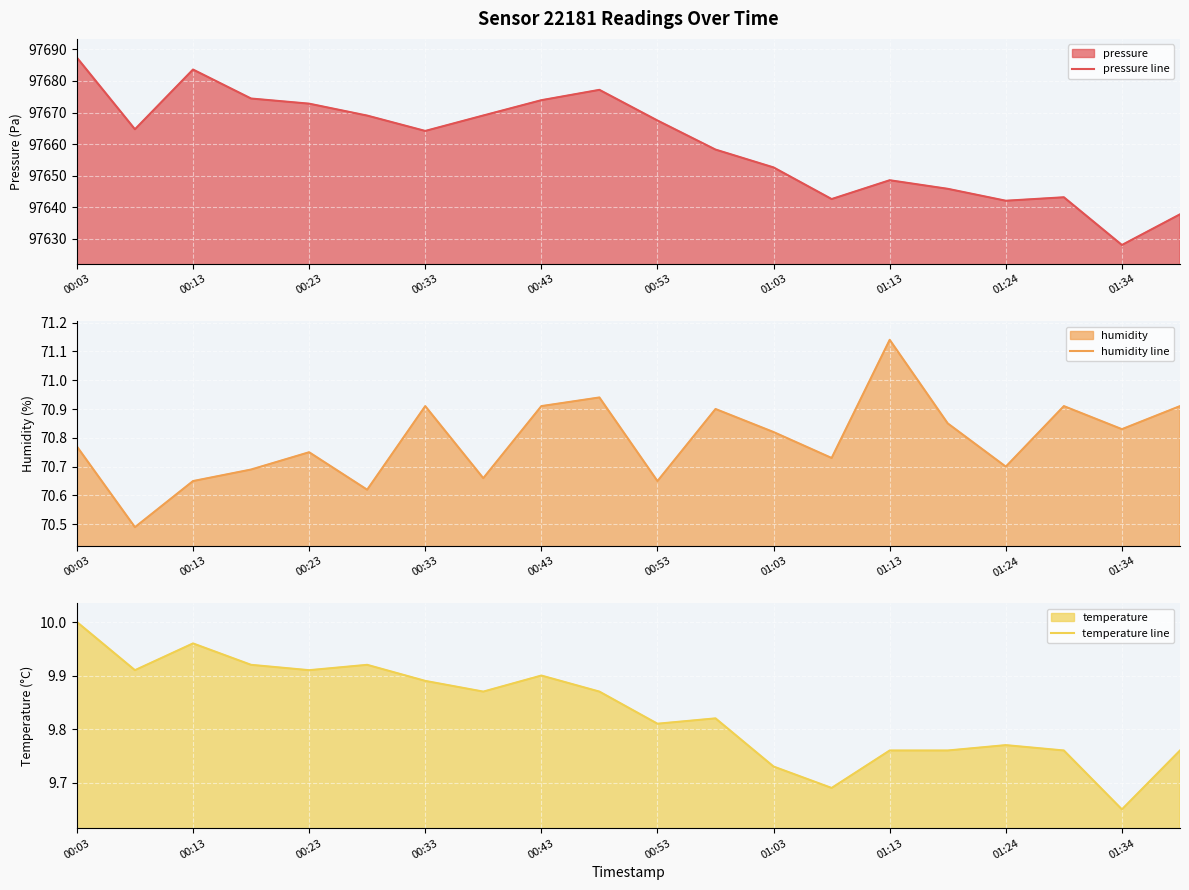

What is the difference between the second highest and minimum values in the humidity line series?

0.5